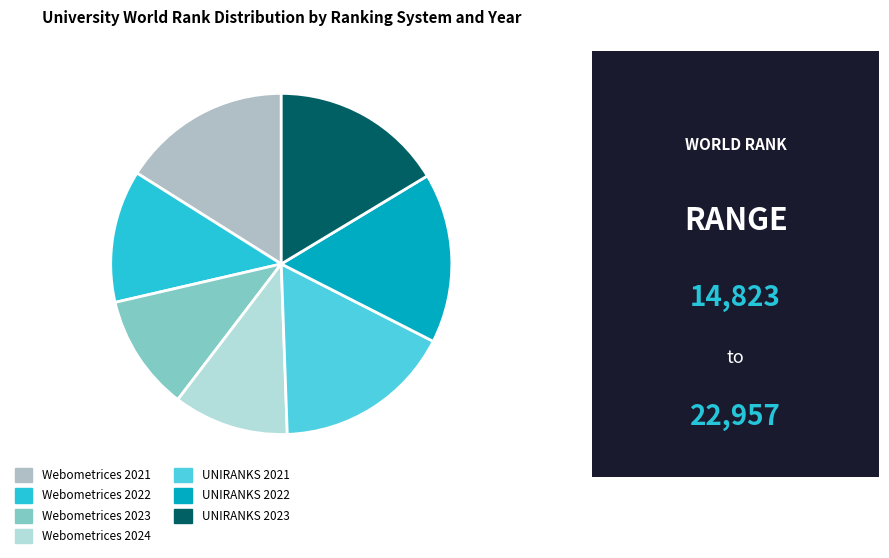

How many segments does this pie chart have?

7